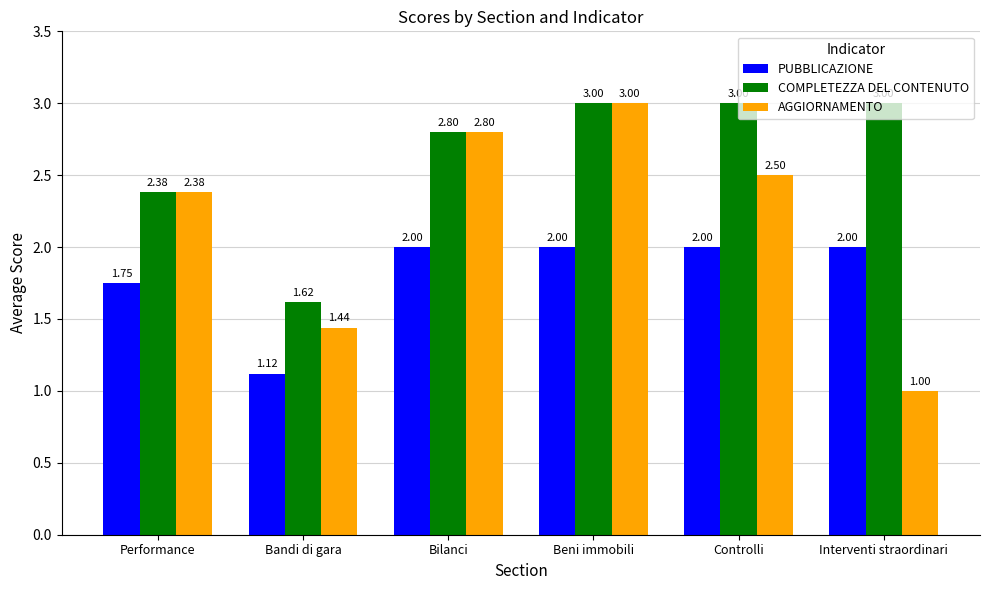

At which label does AGGIORNAMENTO reach its minimum?

Interventi straordinari